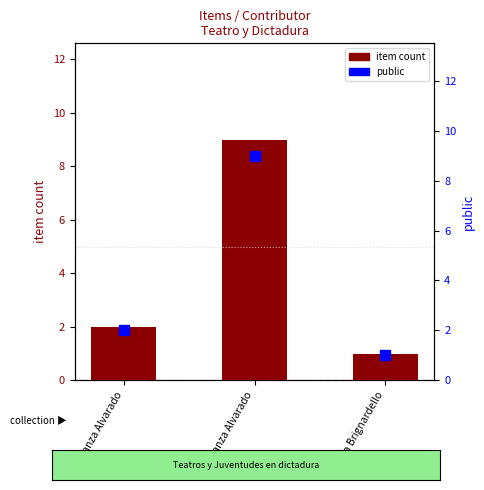

What is the change in value from Constanza Alvarado to Javiera Brignardello?

-1